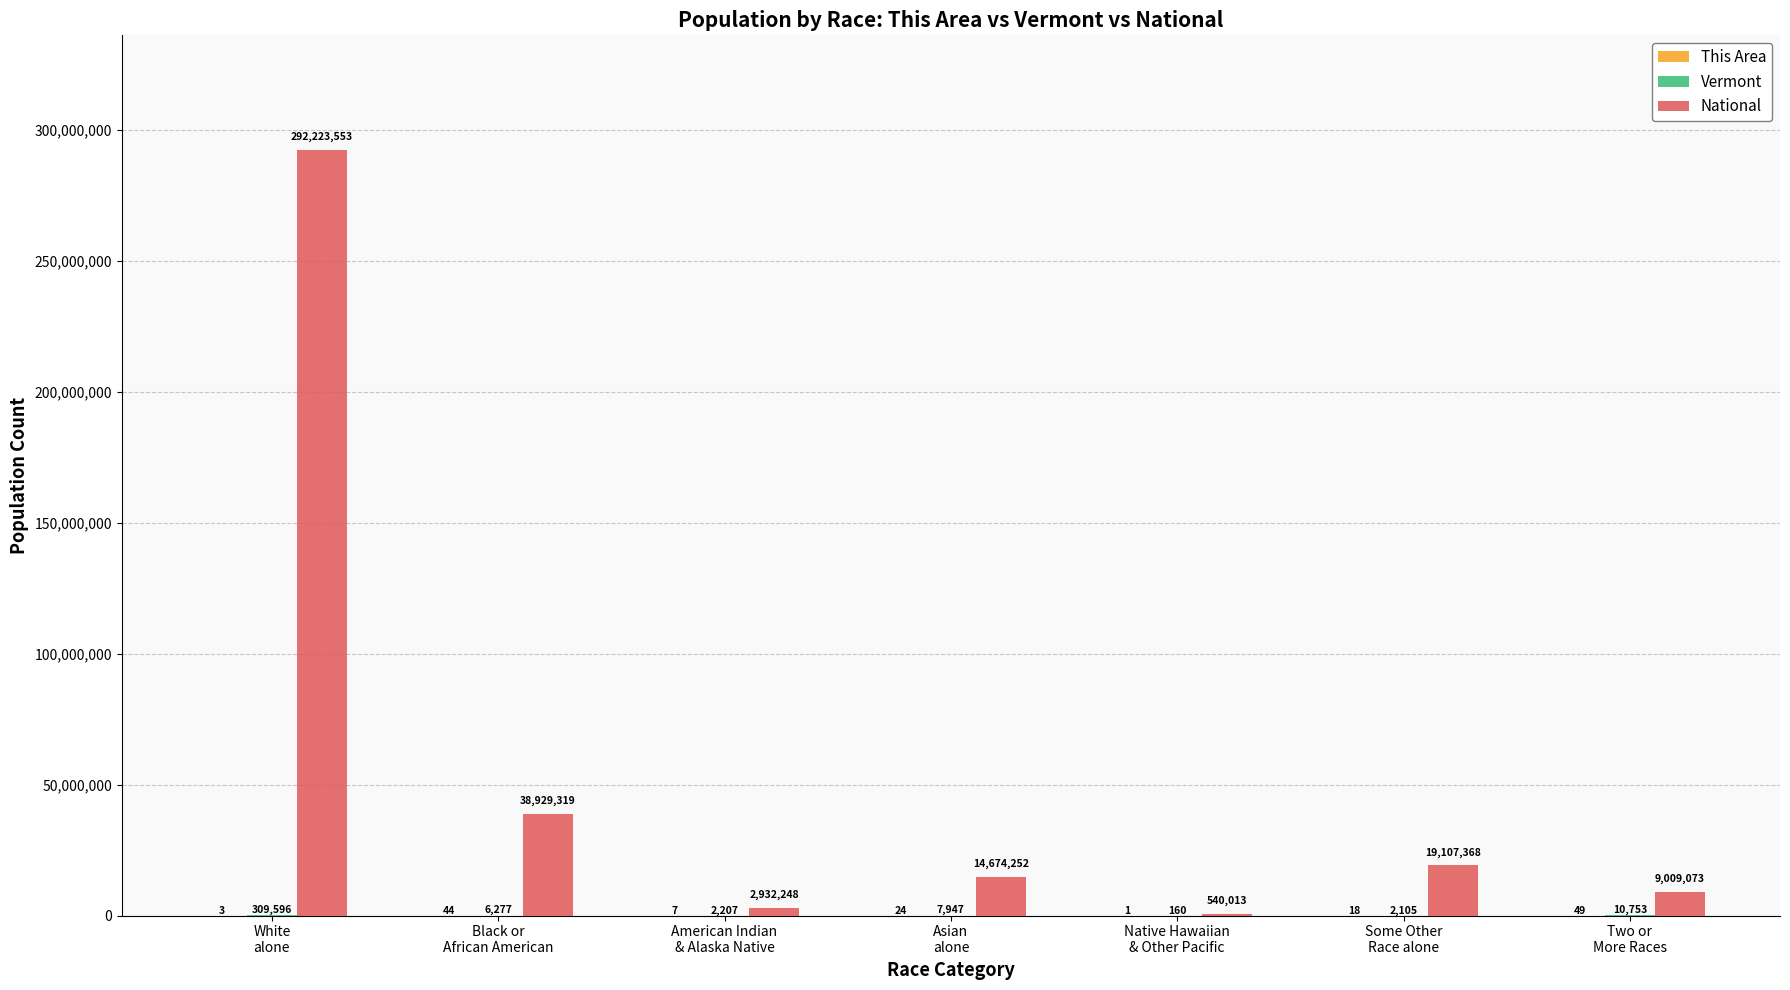

What is the maximum value shown in the chart?

292223553